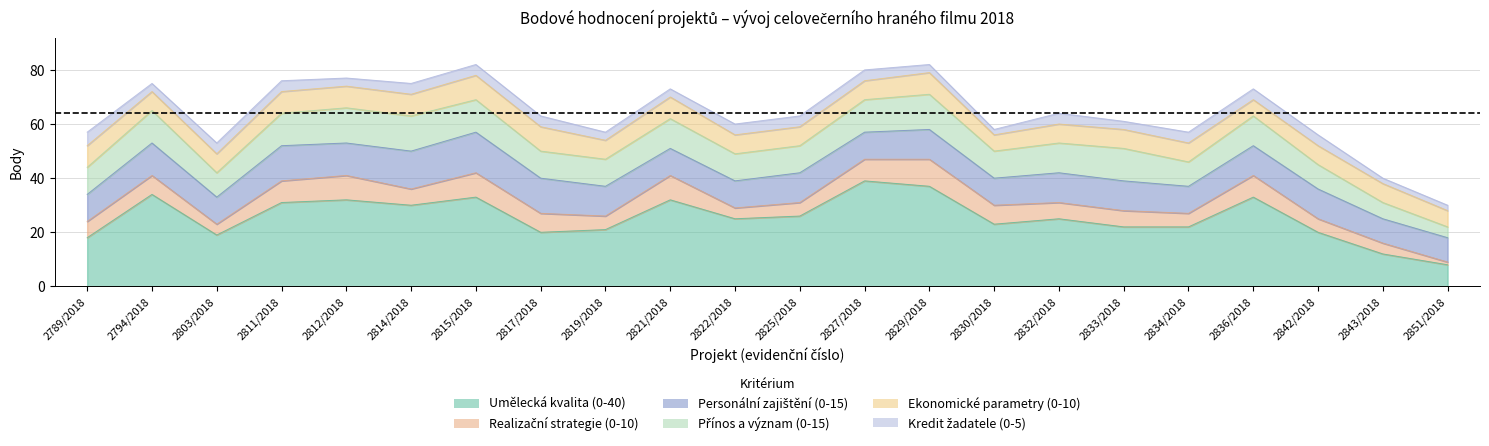

Is it true that Kredit žadatele (0-5) equals 1 at 2794/2018?

False